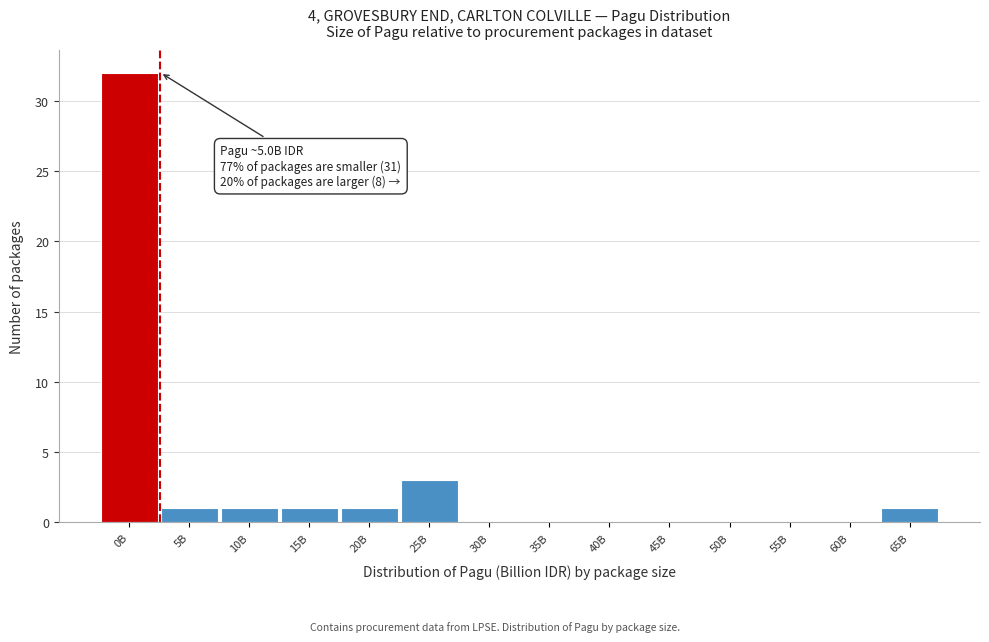

Reading left to right, extract all data points from this chart.

0B=32	5B=1	10B=1	15B=1	20B=1	25B=3	30B=0	35B=0	40B=0	45B=0	50B=0	55B=0	60B=0	65B=1